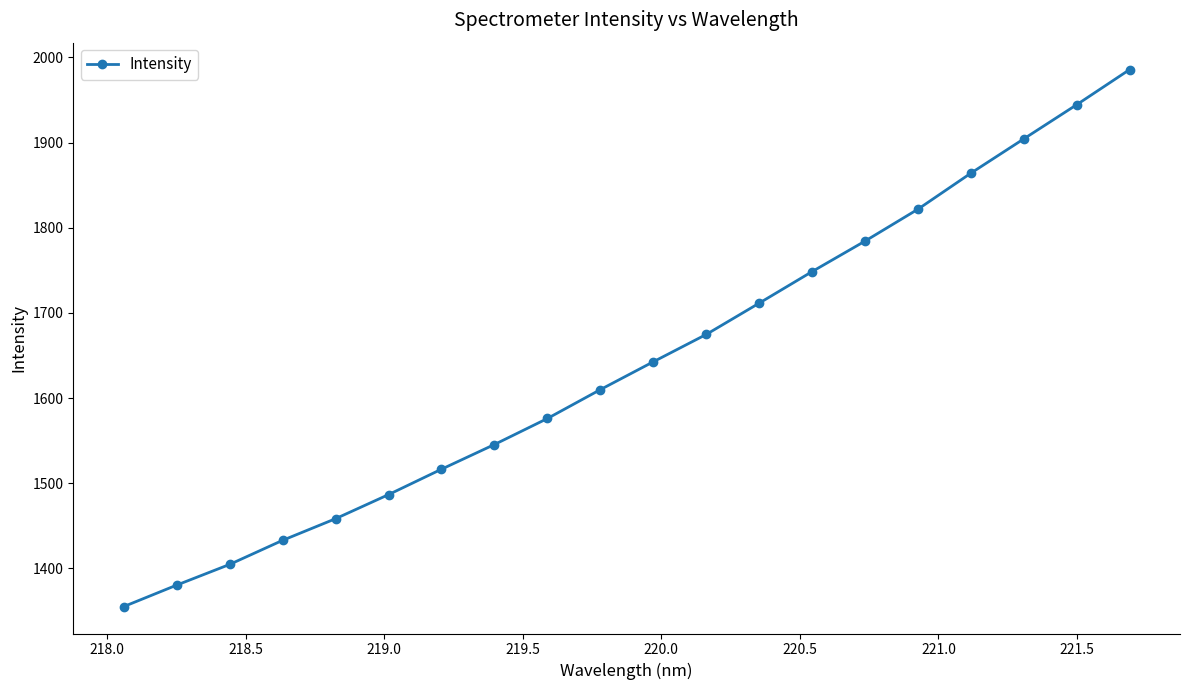

What is the difference between the second highest and second lowest values?

564.3